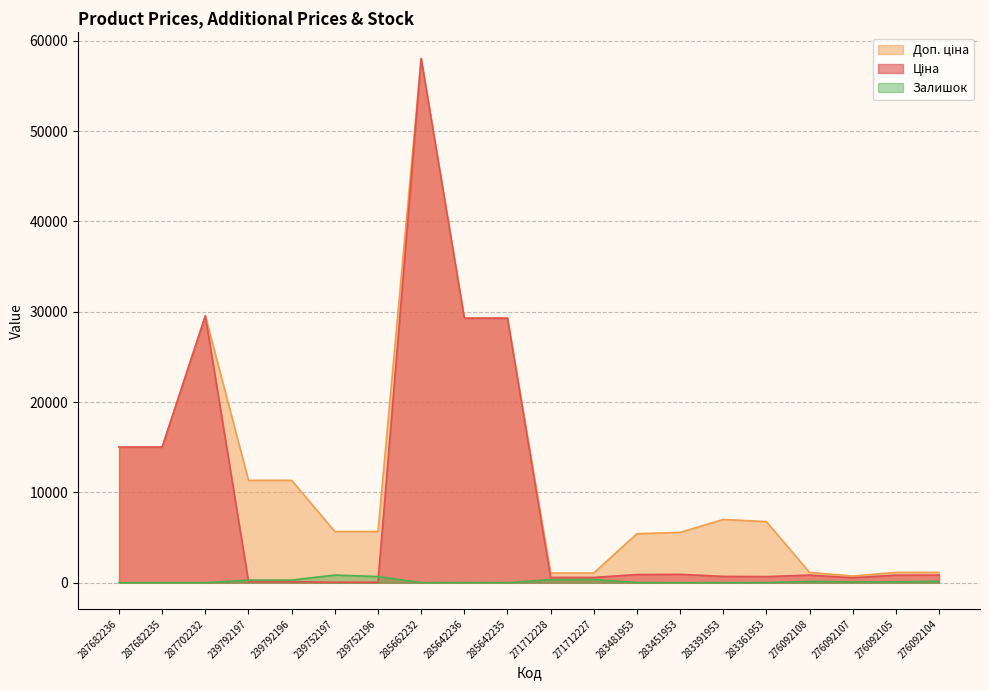

What is the total value across all series at 285642236?

58601.8